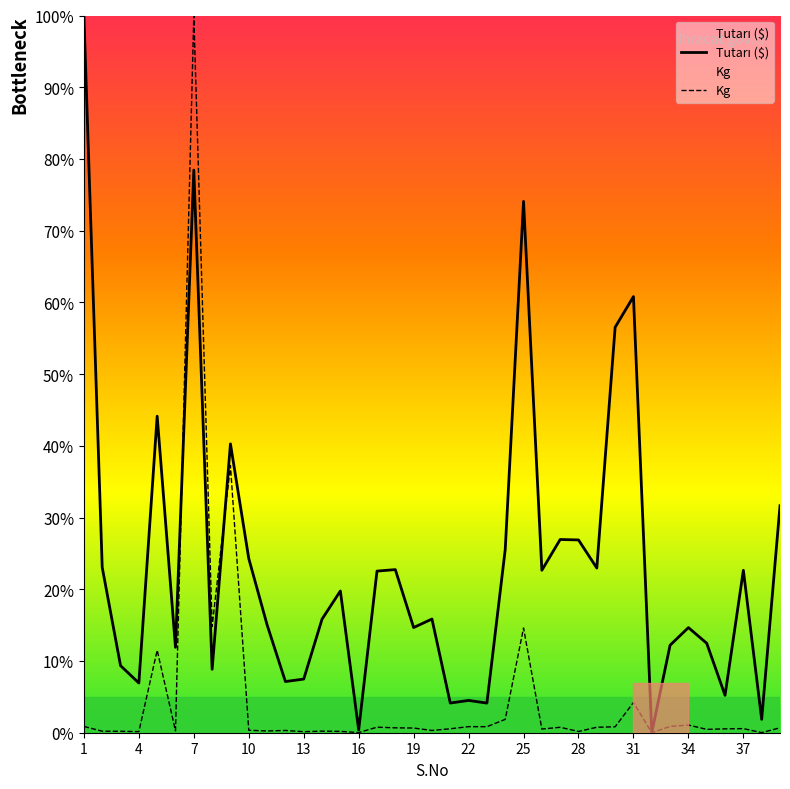

The Kg series shows 0.7 at 19. True or false?

True